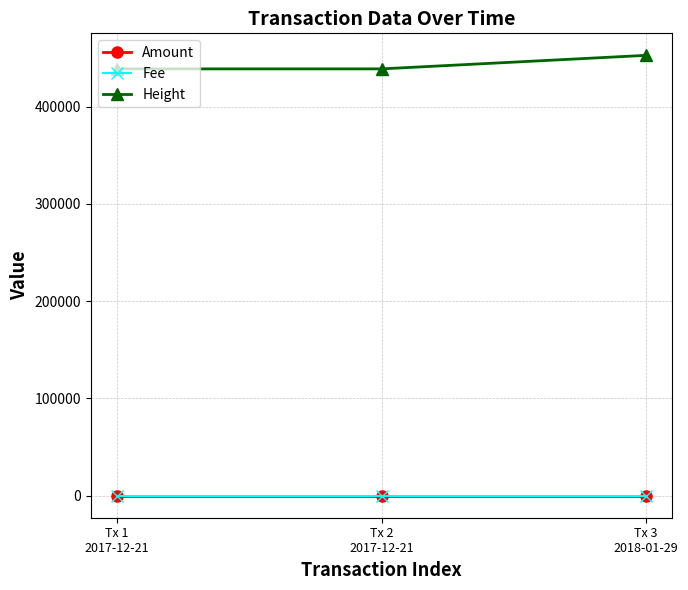

Does the chart have visible grid lines?

Yes